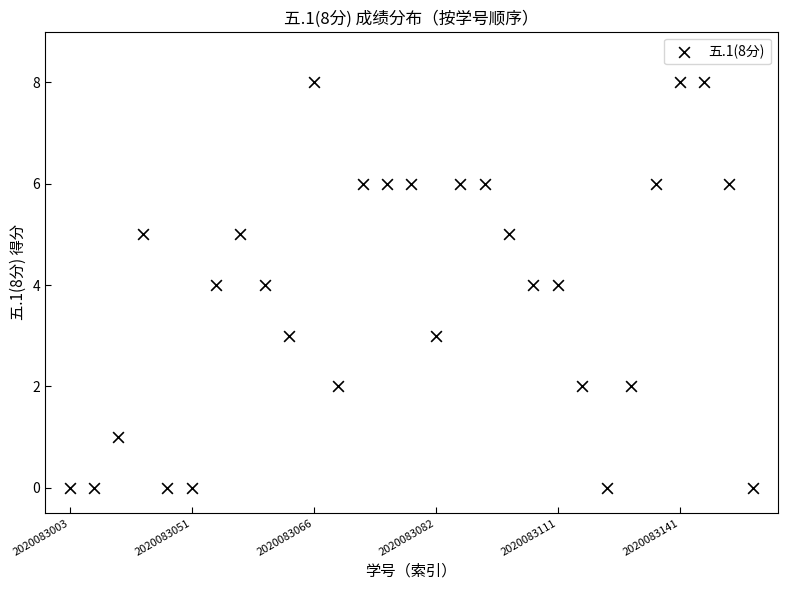

What is the range of Y values (max minus min)?

8